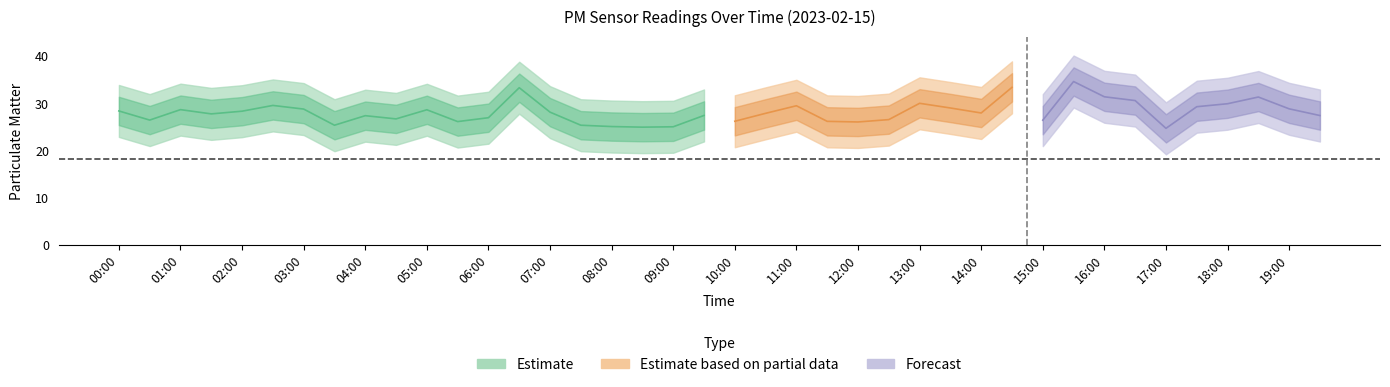

At which category is the sum across all series the highest?

15:30